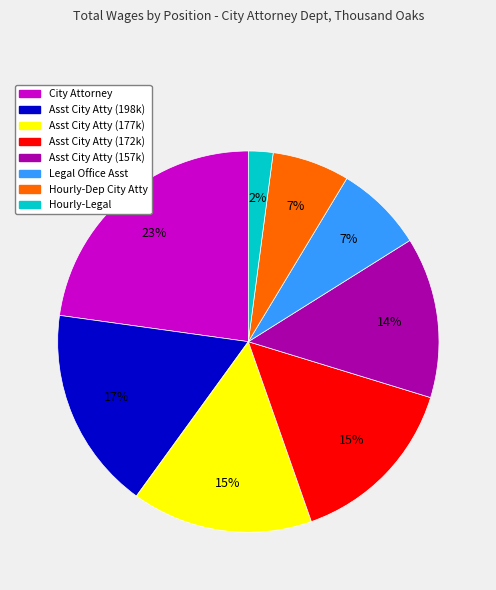

Is there a majority slice in this chart?

No